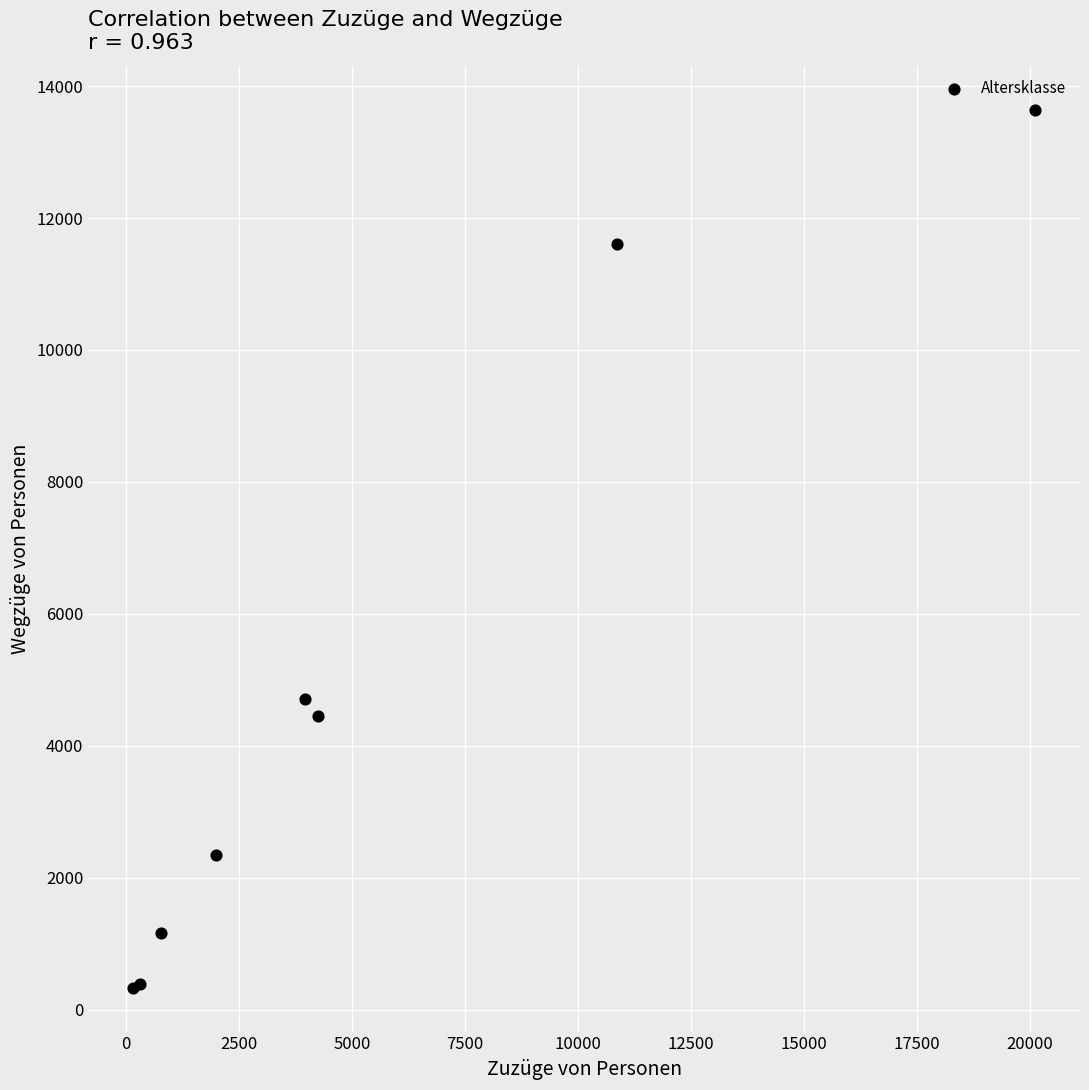

What Y value in the scatter plot is closest to 6987?

4714